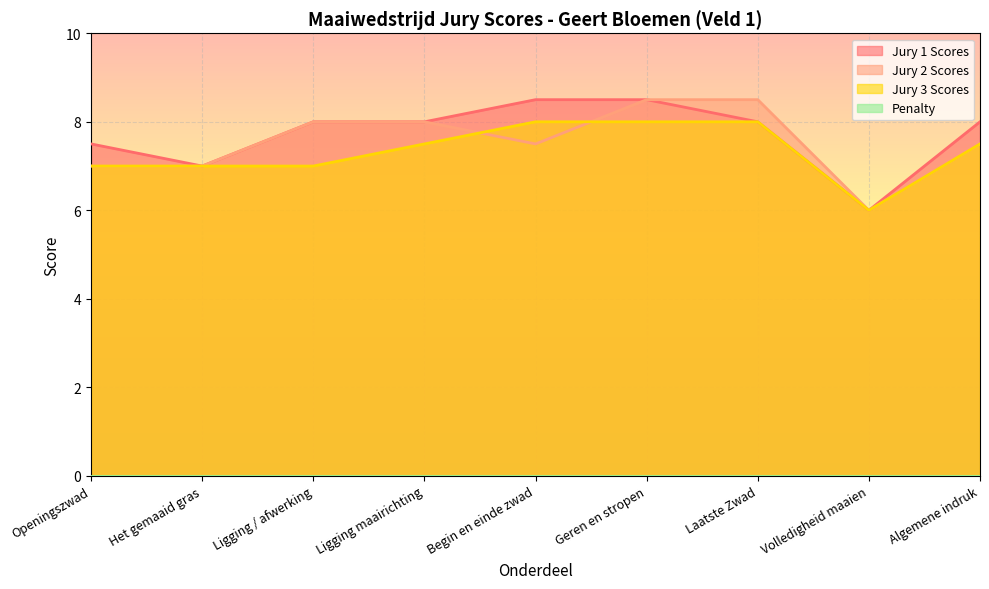

What is the label of the 4th point from the left?

Ligging maairichting